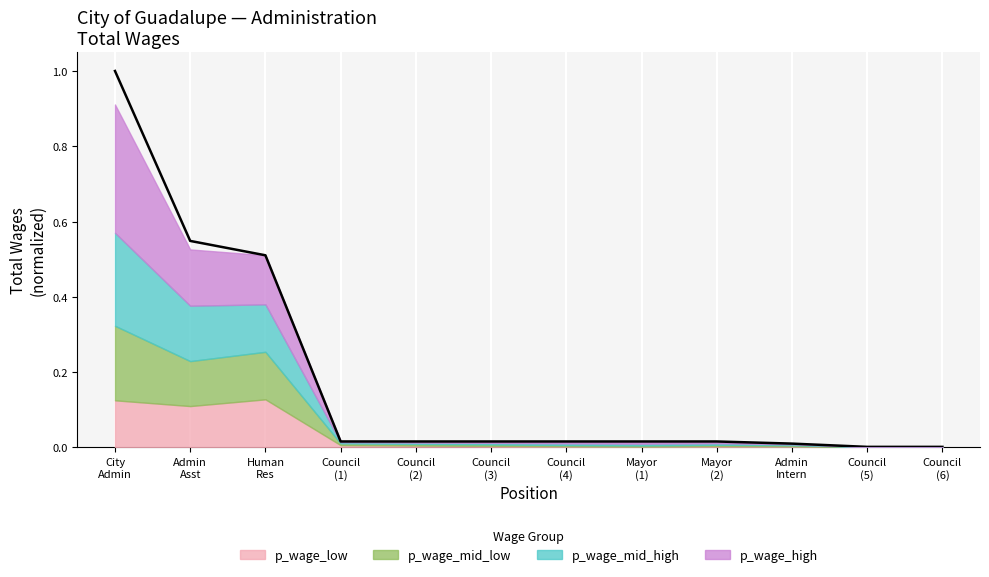

True or false: the data shows 0.0 at Council
(1).

False